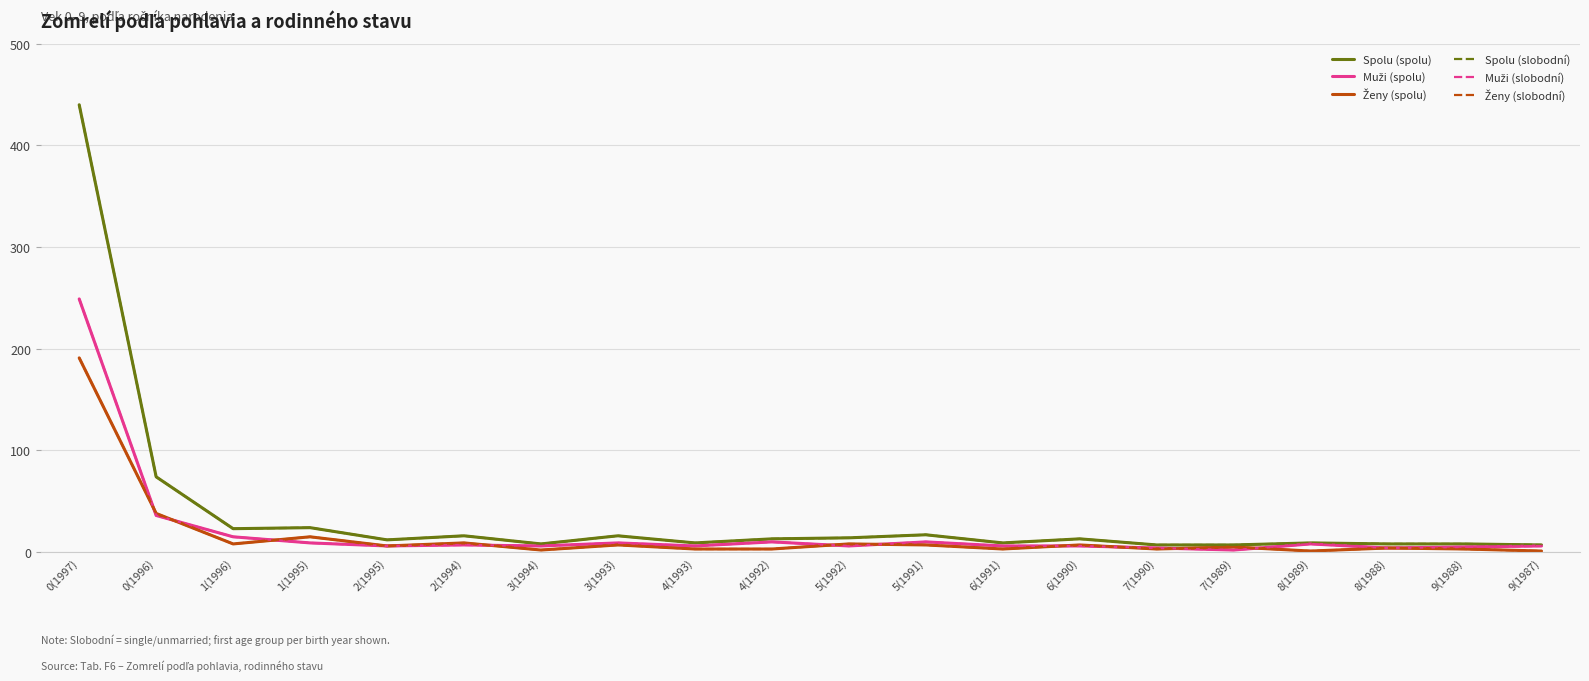

Does the chart have visible grid lines?

Yes